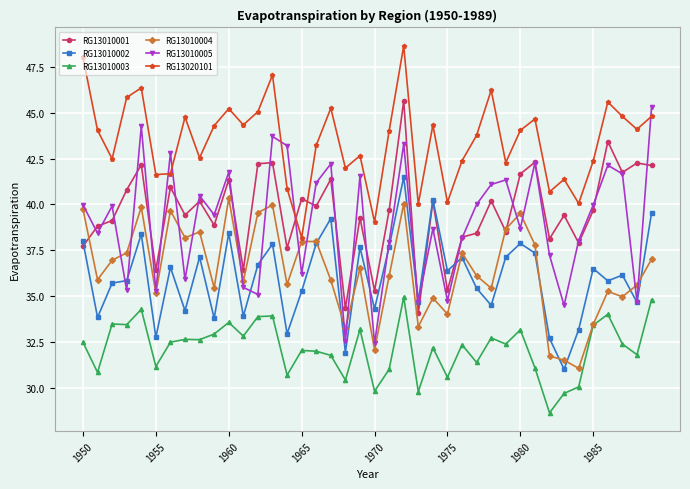

Which series has the largest total across all categories?

RG13020101